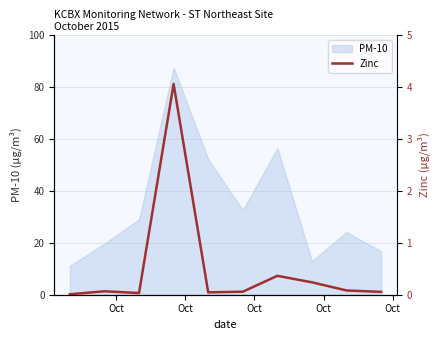

How many points are higher than both their immediate neighbors (excluding endpoints)?

3